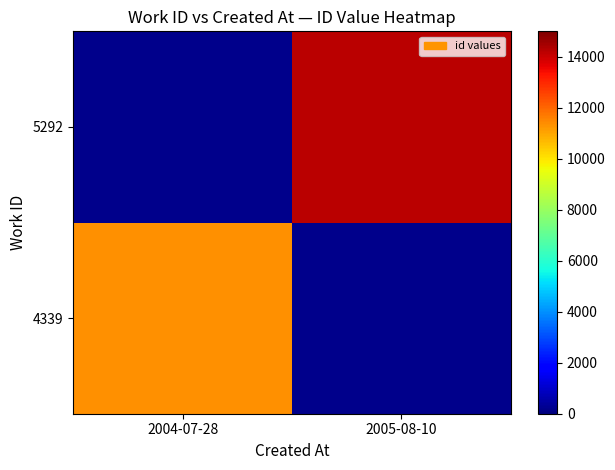

At how many categories does at least one series exceed 12707?

1